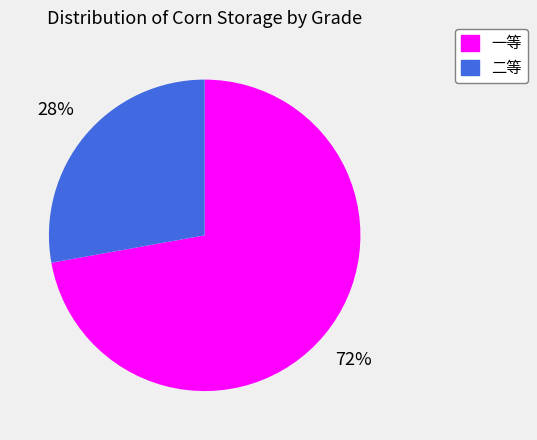

Which category has the smallest portion of the pie?

二等